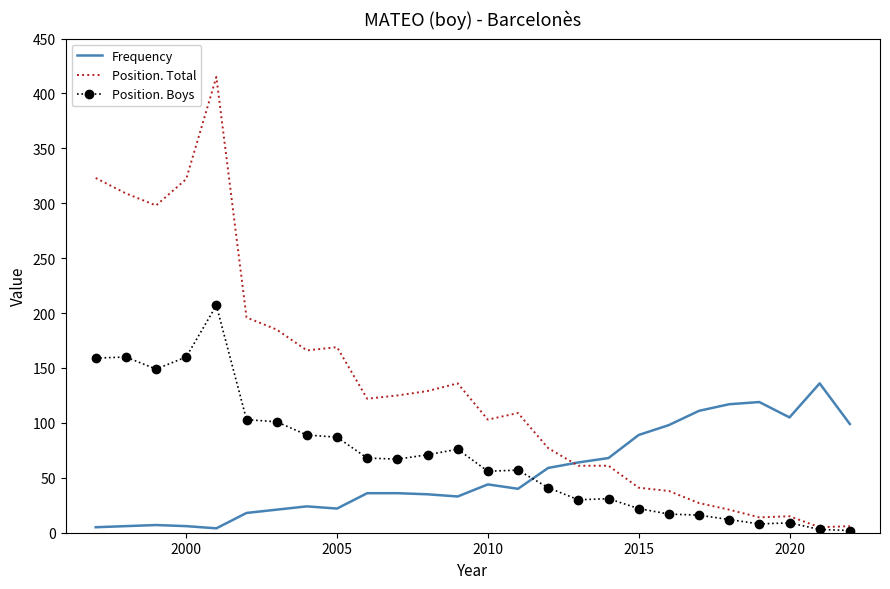

Which series has the largest total across all categories?

Position. Total